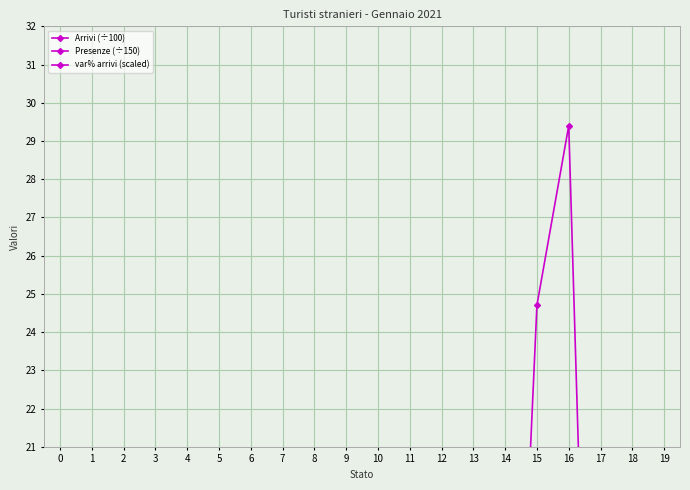

Rank the series by their maximum value, from lowest to highest.

var% arrivi (scaled), Arrivi (÷100), Presenze (÷150)